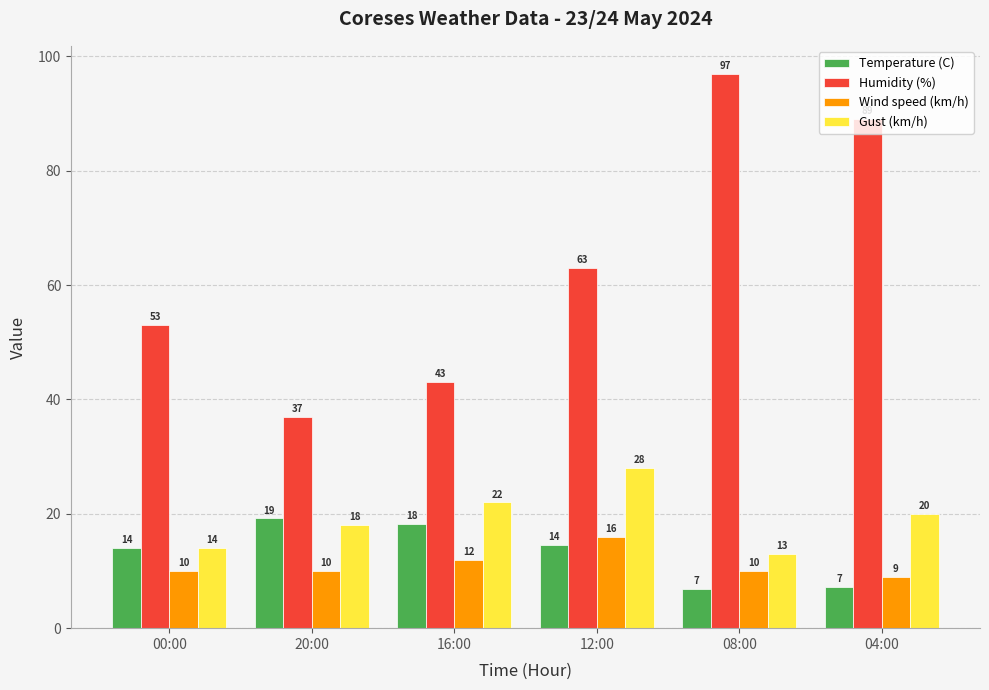

Which series has the largest range (max minus min)?

Humidity (%)